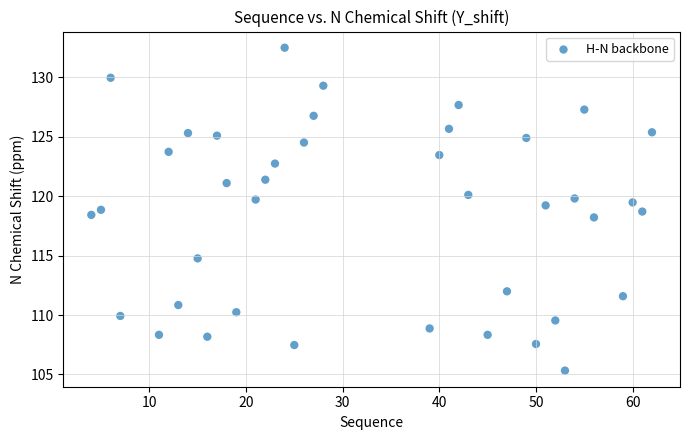

What is the range of X values (max minus min)?

58.0